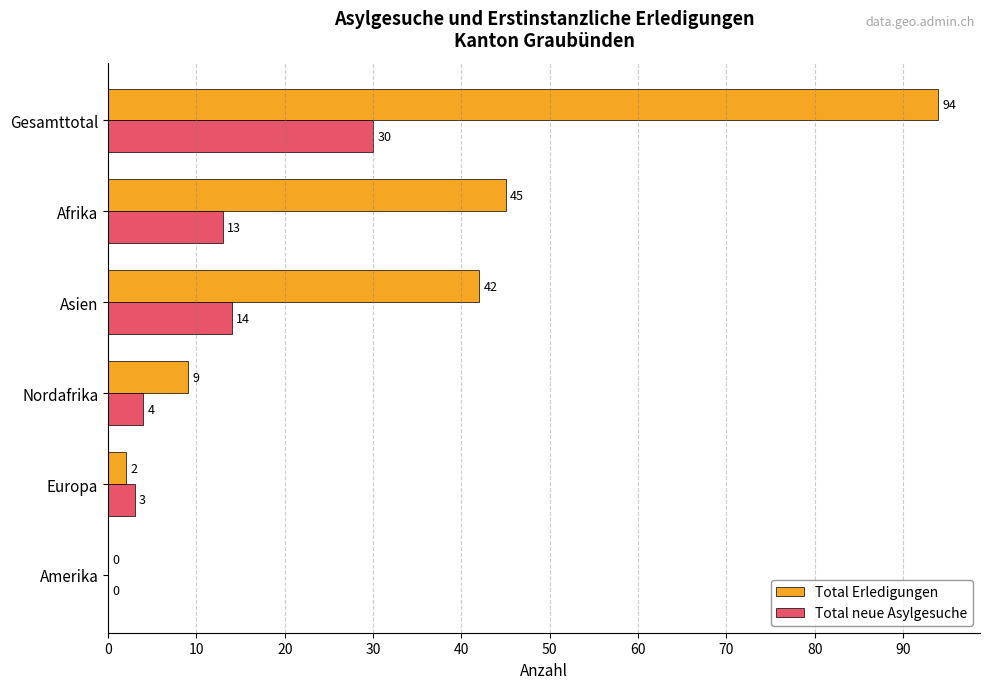

What are all the series names shown in the legend?

Total Erledigungen, Total neue Asylgesuche